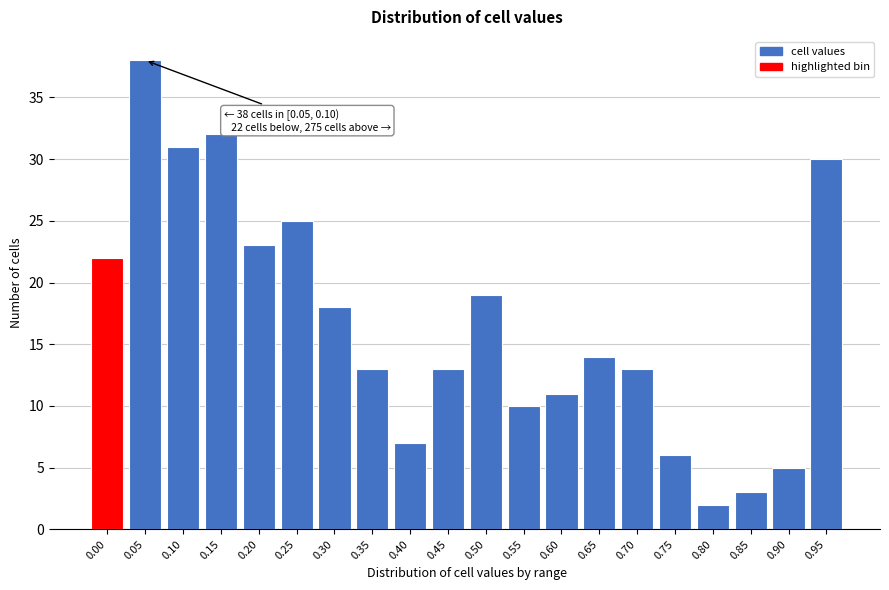

Reading left to right, list all the values displayed in this chart.

0.00=22	0.05=38	0.10=31	0.15=32	0.20=23	0.25=25	0.30=18	0.35=13	0.40=7	0.45=13	0.50=19	0.55=10	0.60=11	0.65=14	0.70=13	0.75=6	0.80=2	0.85=3	0.90=5	0.95=30